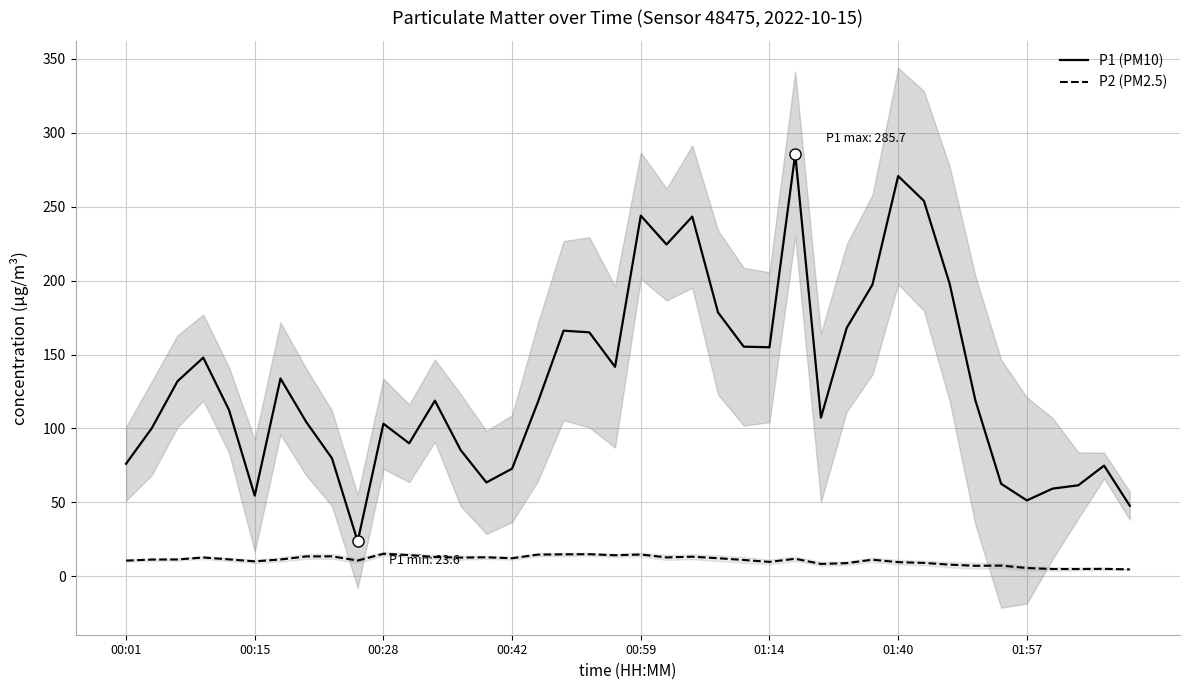

Read the P1 (PM10) value at 24.

155.3